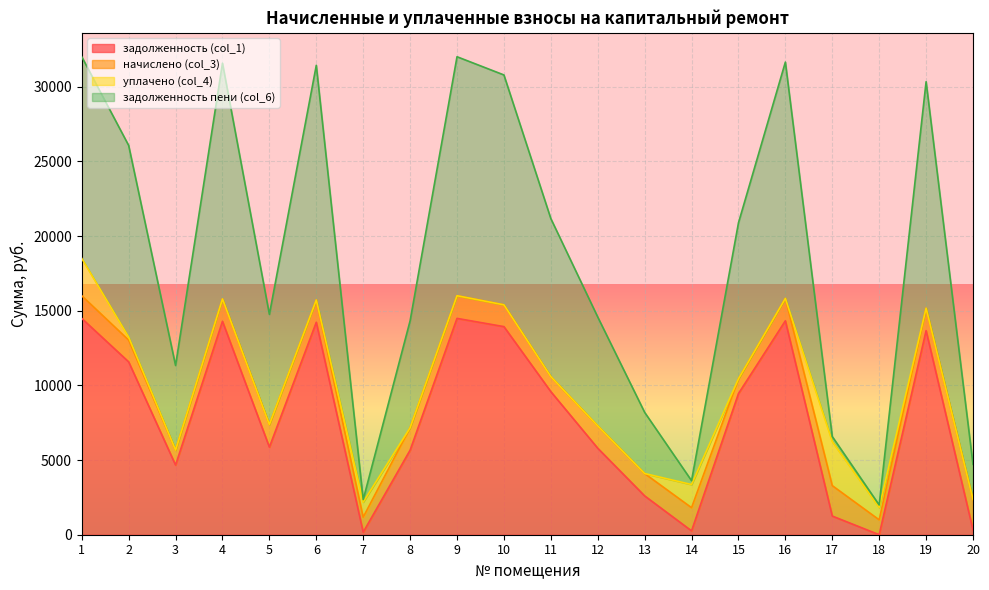

True or false: задолженность пени (col_6) and задолженность (col_1) intersect in this chart.

False